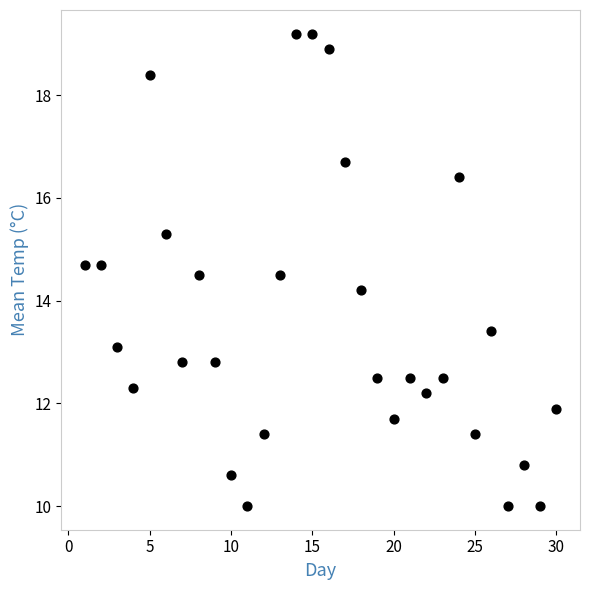

What is the range of Y values (max minus min)?

9.2